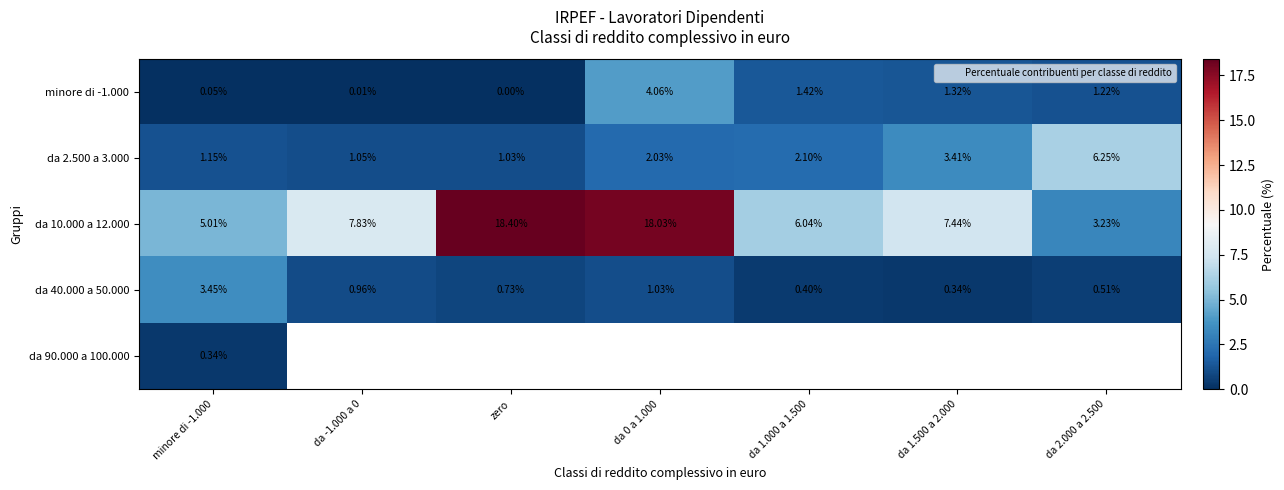

Is the value of da 10.000 a 12.000 at zero greater than the value of da 40.000 a 50.000 at da 1.500 a 2.000?

Yes